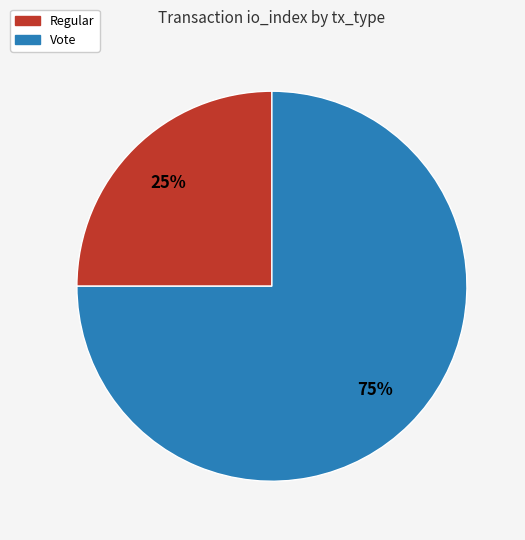

Is it true that Vote is 75% of the pie?

True